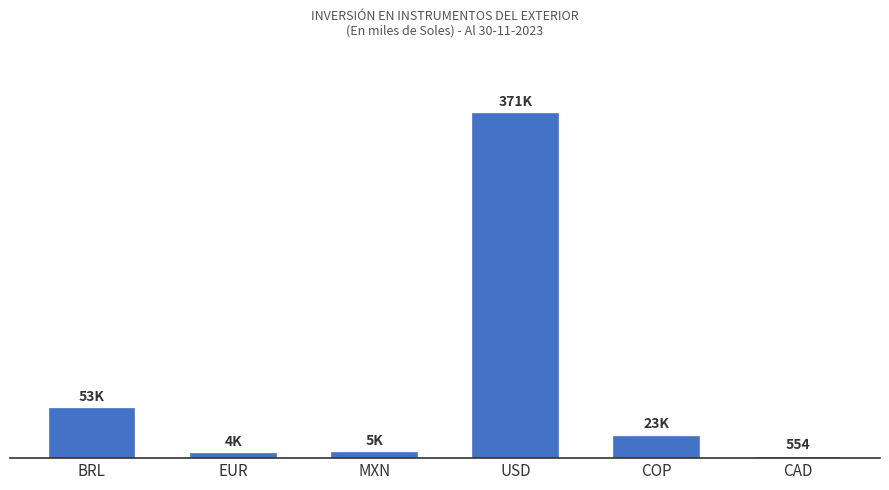

What is the label of the 6th bar from the right?

BRL